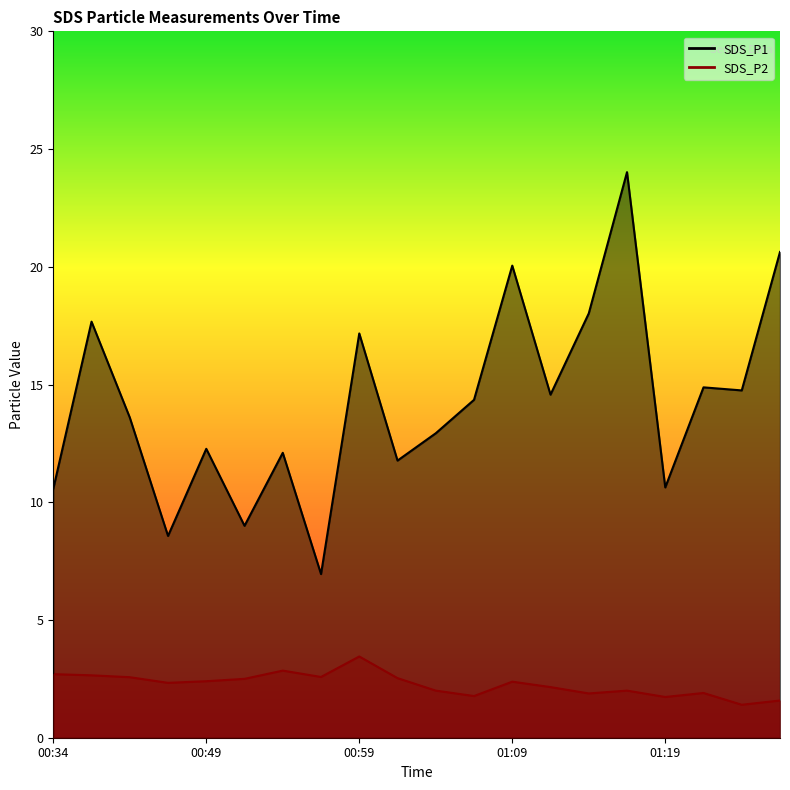

Reading right to left, what are all the values shown in this chart?

SDS_P1: 20.6	14.8	14.9	10.6	24.0	18.0	14.6	20.1	14.3	12.9	11.8	17.2	7.0	12.1	9.0	12.3	8.6	13.6	17.7	10.6
SDS_P2: 1.6	1.4	1.9	1.7	2.0	1.9	2.1	2.4	1.8	2.0	2.5	3.5	2.6	2.9	2.5	2.4	2.3	2.6	2.6	2.7